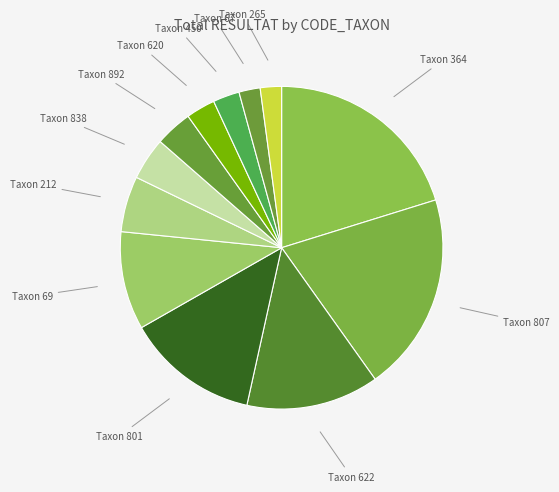

How many segments does this pie chart have?

12